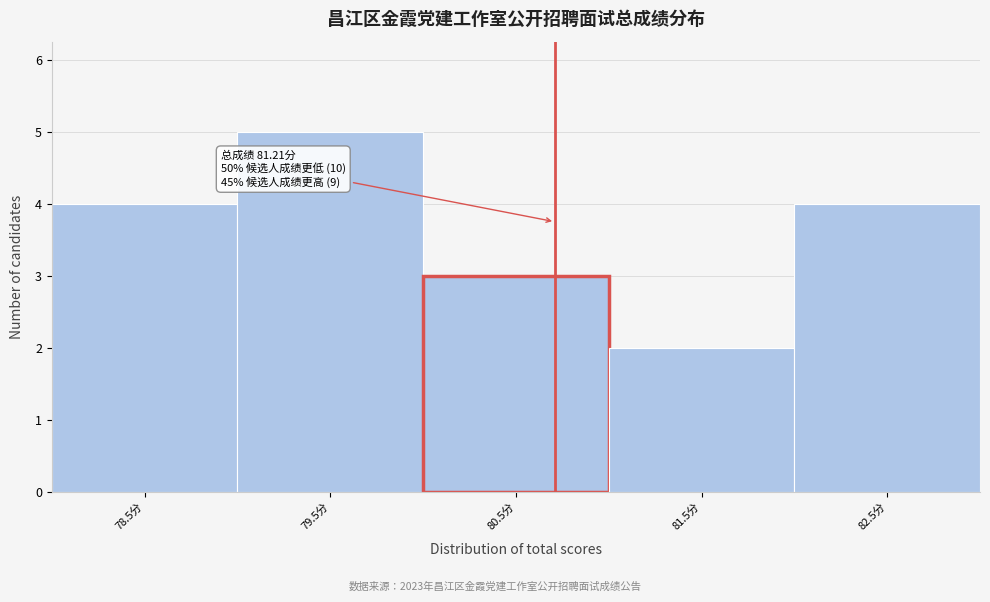

Reading left to right, list all the values displayed in this chart.

4	5	3	2	4